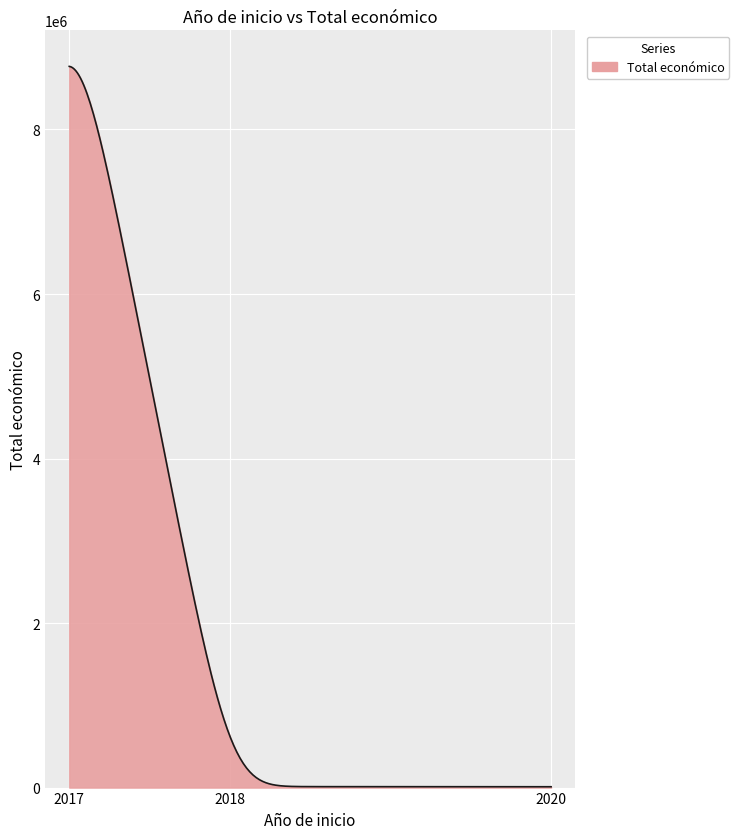

What is the maximum value shown in the chart?

8767036.9